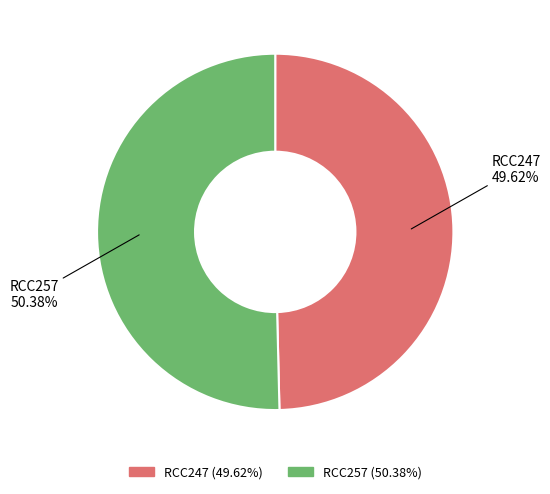

Is RCC257 the majority of the pie?

Yes